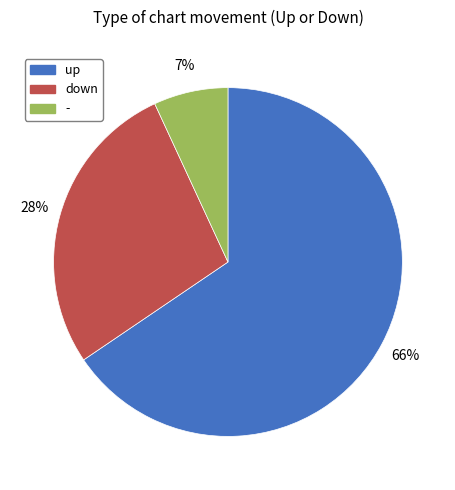

To the nearest percent, what is the combined percentage of - and up?

72%